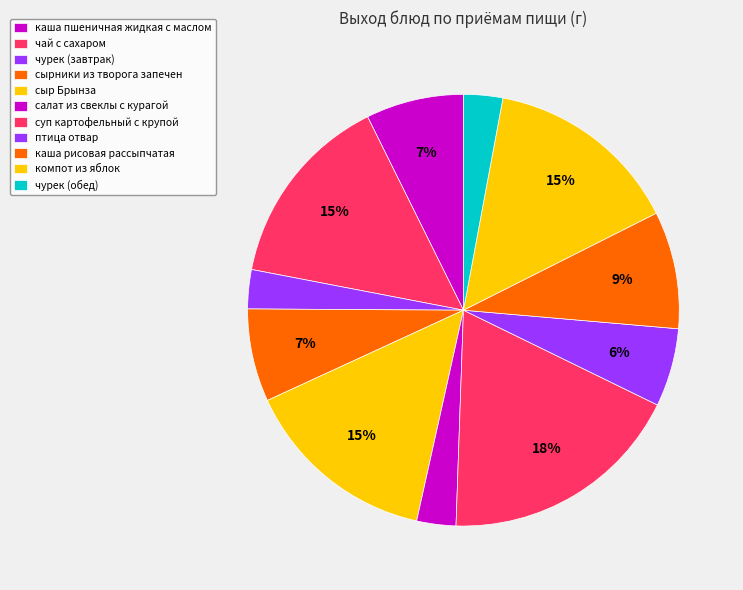

How many segments does this pie chart have?

11